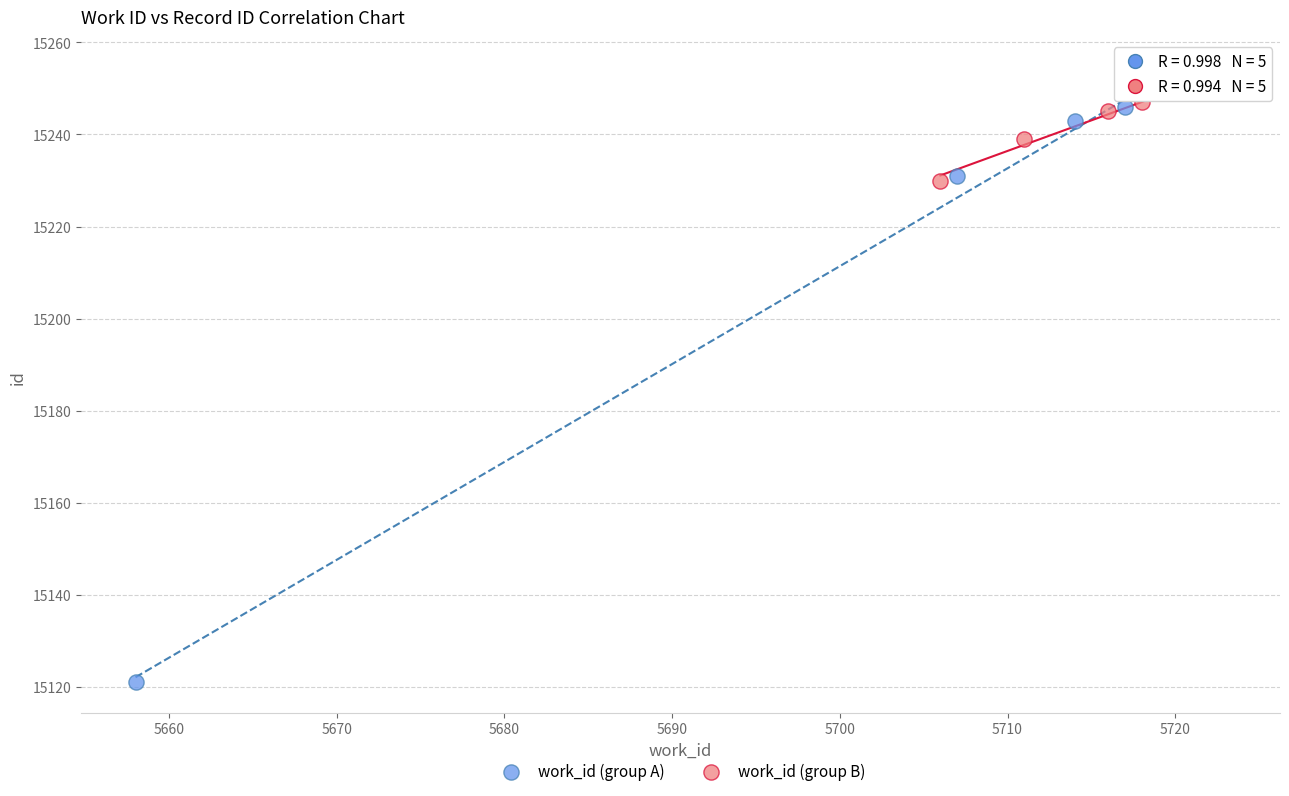

Which series contains the lowest Y value?

work_id (group A)